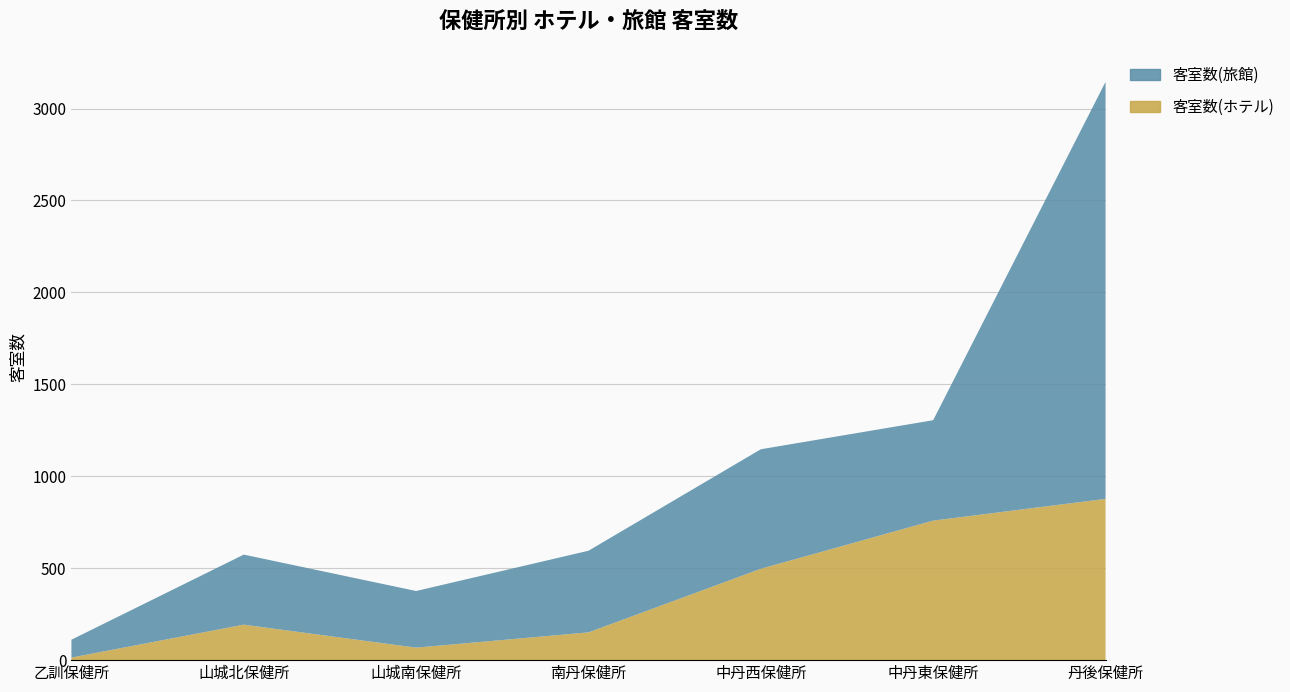

Reading left to right, transcribe all the data shown in this chart.

客室数(ホテル): 乙訓保健所=14	山城北保健所=193	山城南保健所=68	南丹保健所=151	中丹西保健所=497	中丹東保健所=759	丹後保健所=877
客室数(旅館): 乙訓保健所=97	山城北保健所=381	山城南保健所=308	南丹保健所=444	中丹西保健所=650	中丹東保健所=546	丹後保健所=2268